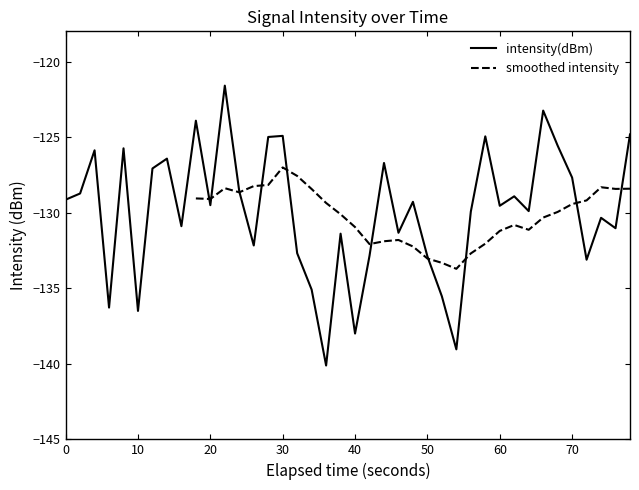

True or false: intensity(dBm) has a value of -129.5 at 60.

True